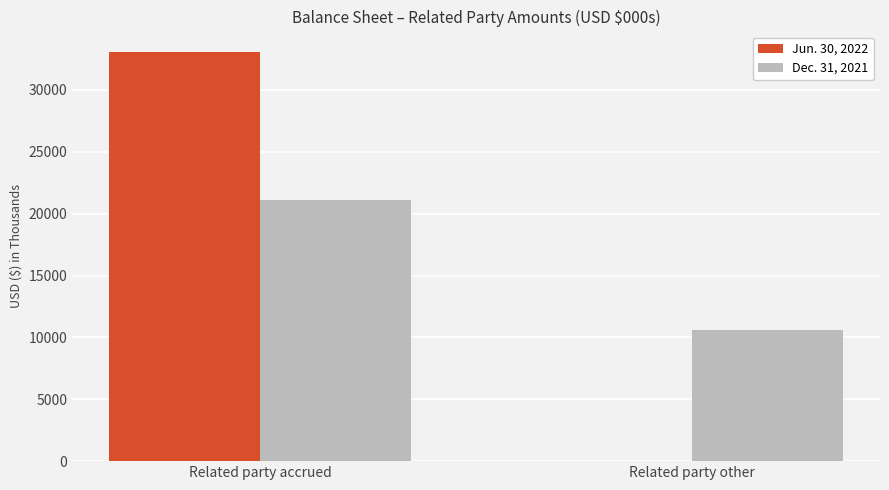

Reading left to right, transcribe all the data shown in this chart.

Jun. 30, 2022: Related party accrued=33062	Related party other=0
Dec. 31, 2021: Related party accrued=21098	Related party other=10585